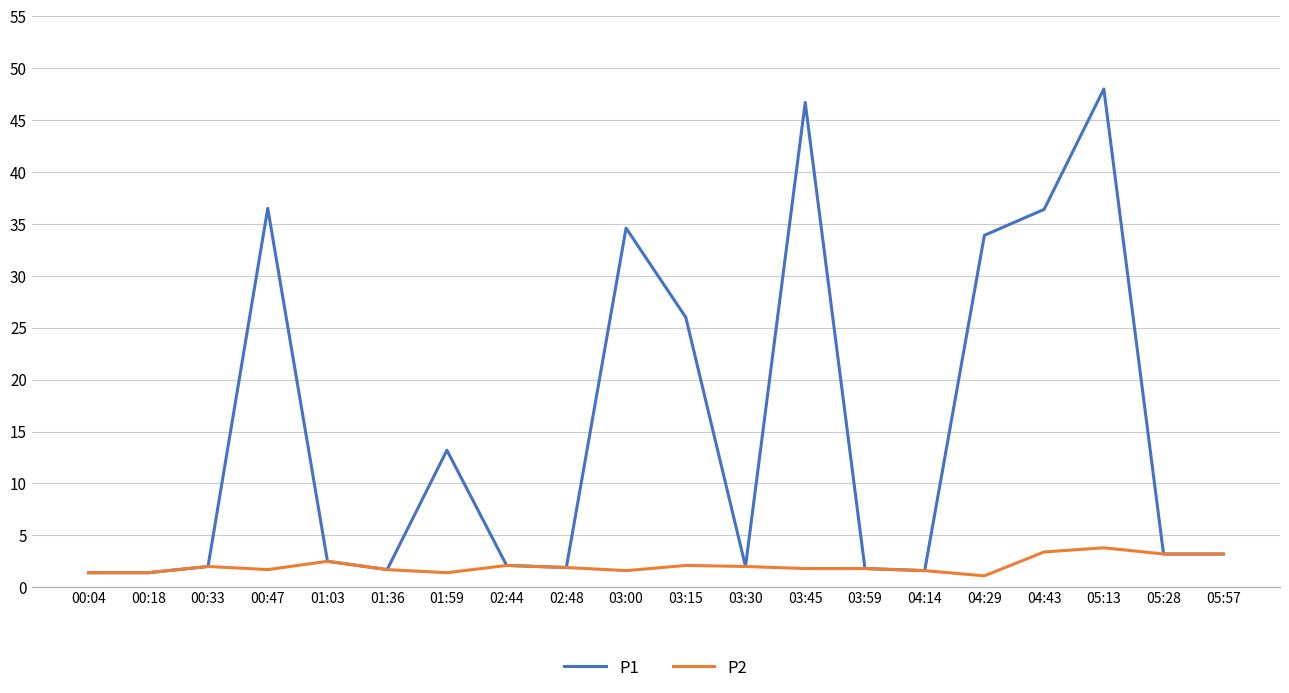

How many series are shown in this chart?

2